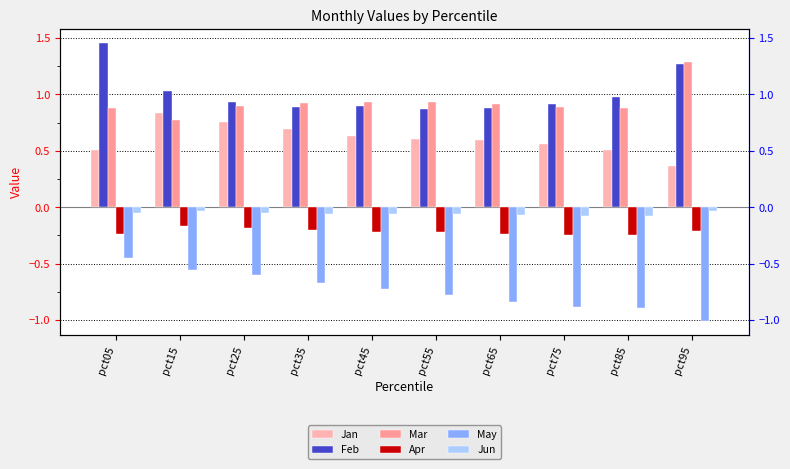

How many bars are there in total?

60